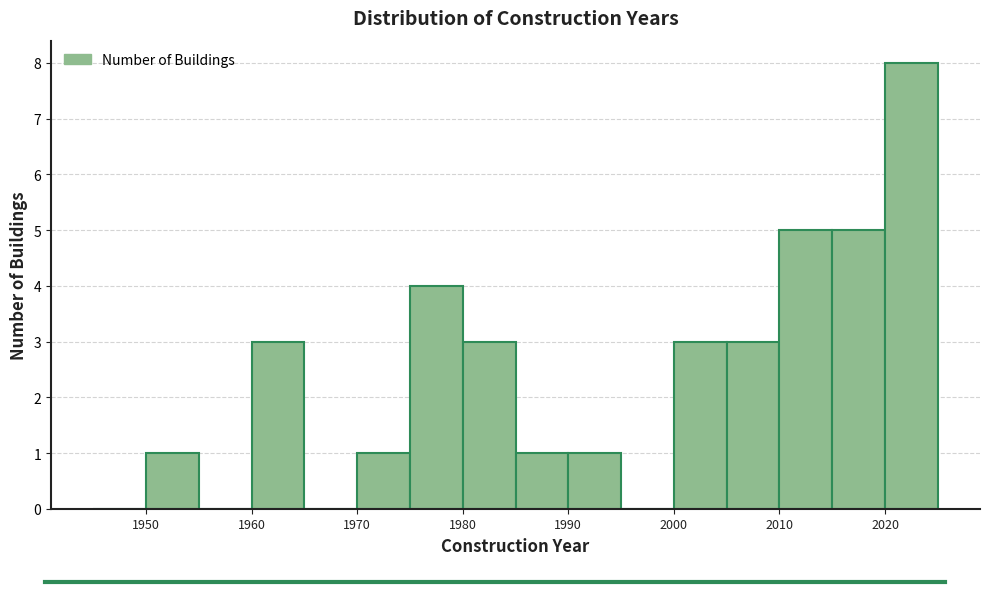

Reading left to right, list every bar in this chart as the range it spans on the x-axis followed by its height. The values are not printed on the chart, so give them approximately, as read against the axis.

1945 to 1950: 0
1950 to 1955: 1
1955 to 1960: 0
1960 to 1965: 3
1965 to 1970: 0
1970 to 1975: 1
1975 to 1980: 4
1980 to 1985: 3
1985 to 1990: 1
1990 to 1995: 1
1995 to 2000: 0
2000 to 2005: 3
2005 to 2010: 3
2010 to 2015: 5
2015 to 2020: 5
2020 to 2025: 8